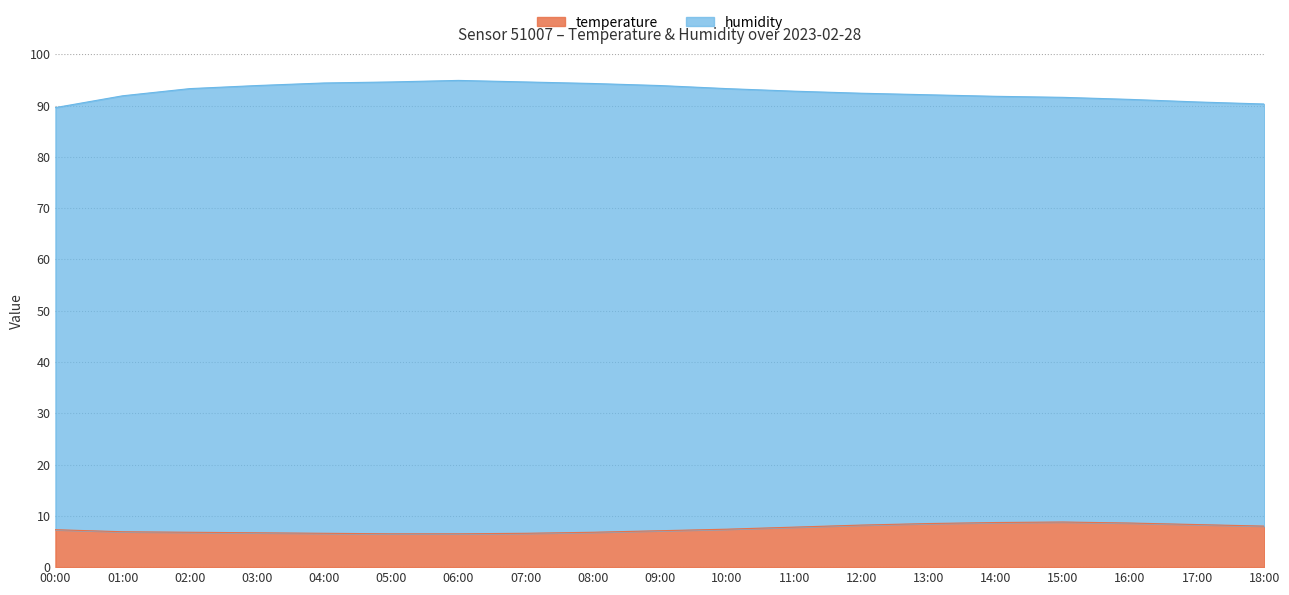

Where is the first local maximum?

15:00